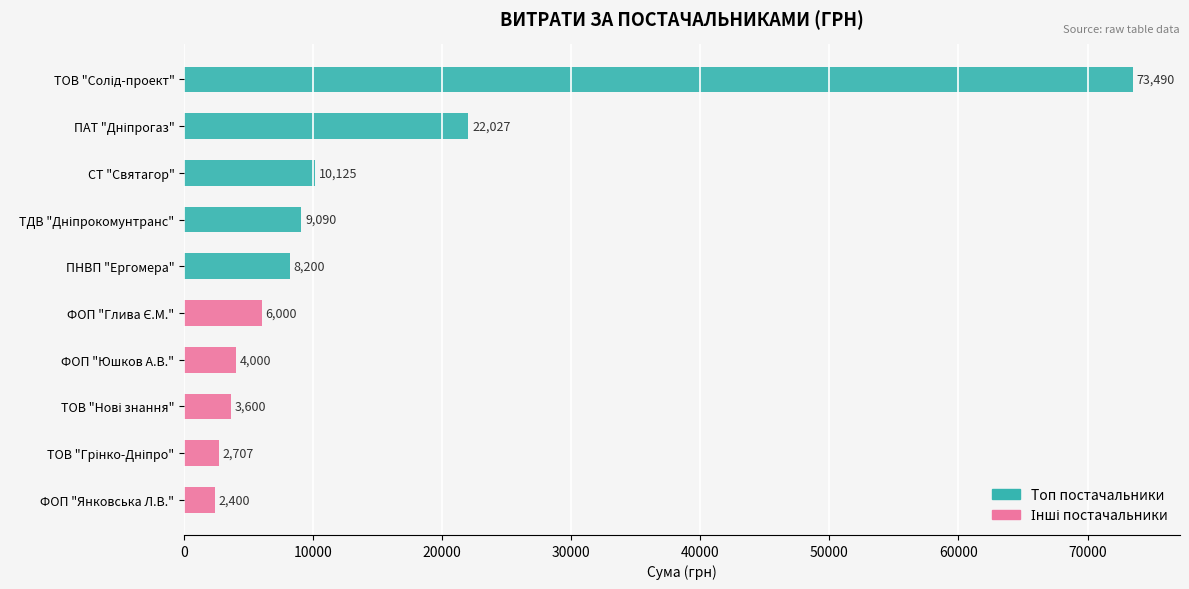

Are the bars grouped side by side (vs. stacked)?

Yes